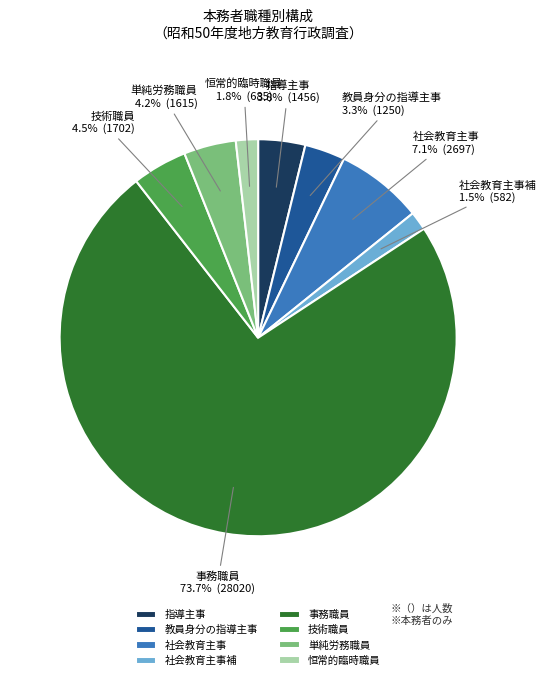

What percentage do 社会教育主事 and 社会教育主事補 together represent?

8.6%